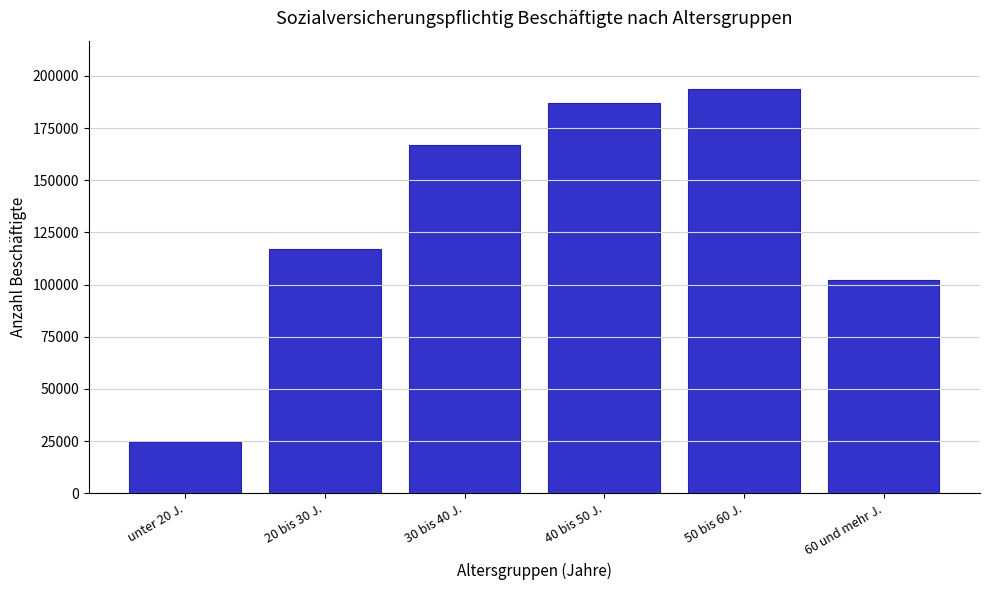

Reading left to right, extract all data points from this chart.

unter 20 J.=24417	20 bis 30 J.=117058	30 bis 40 J.=167085	40 bis 50 J.=186936	50 bis 60 J.=193658	60 und mehr J.=102022